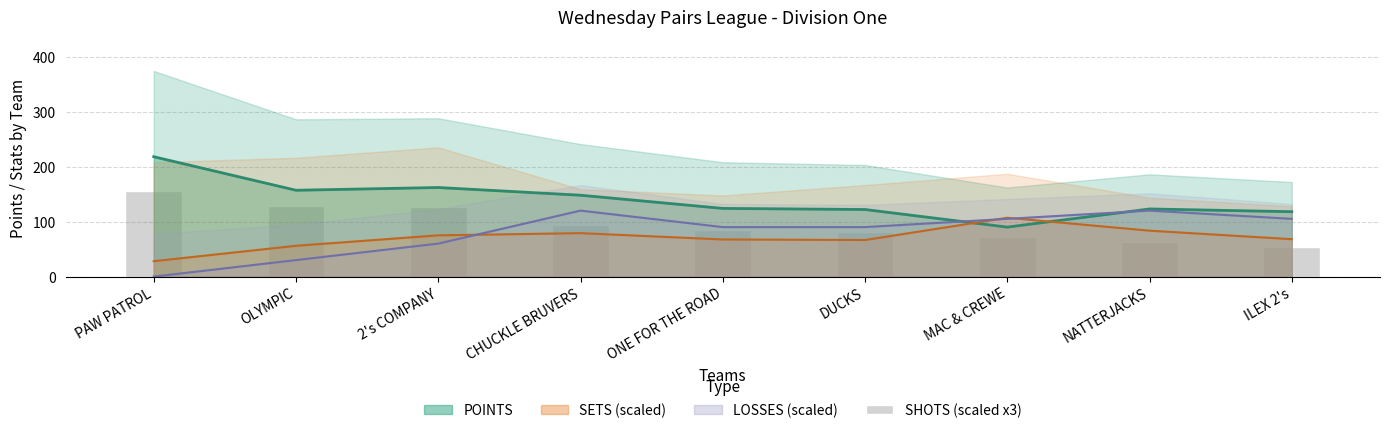

What is the minimum value for SETS (scaled)?

28.0